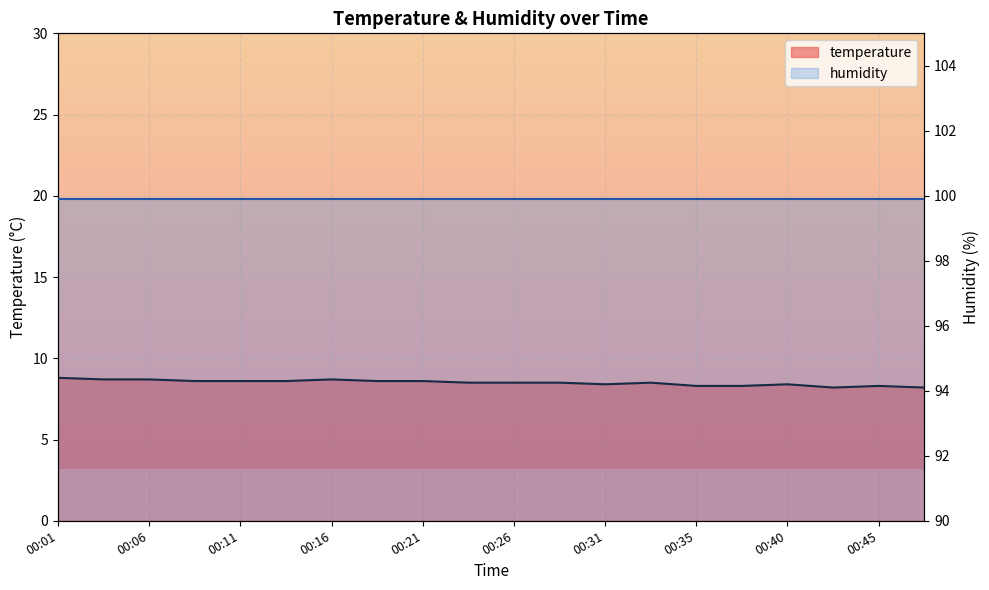

At which category does the chart reach its peak across all series?

00:01